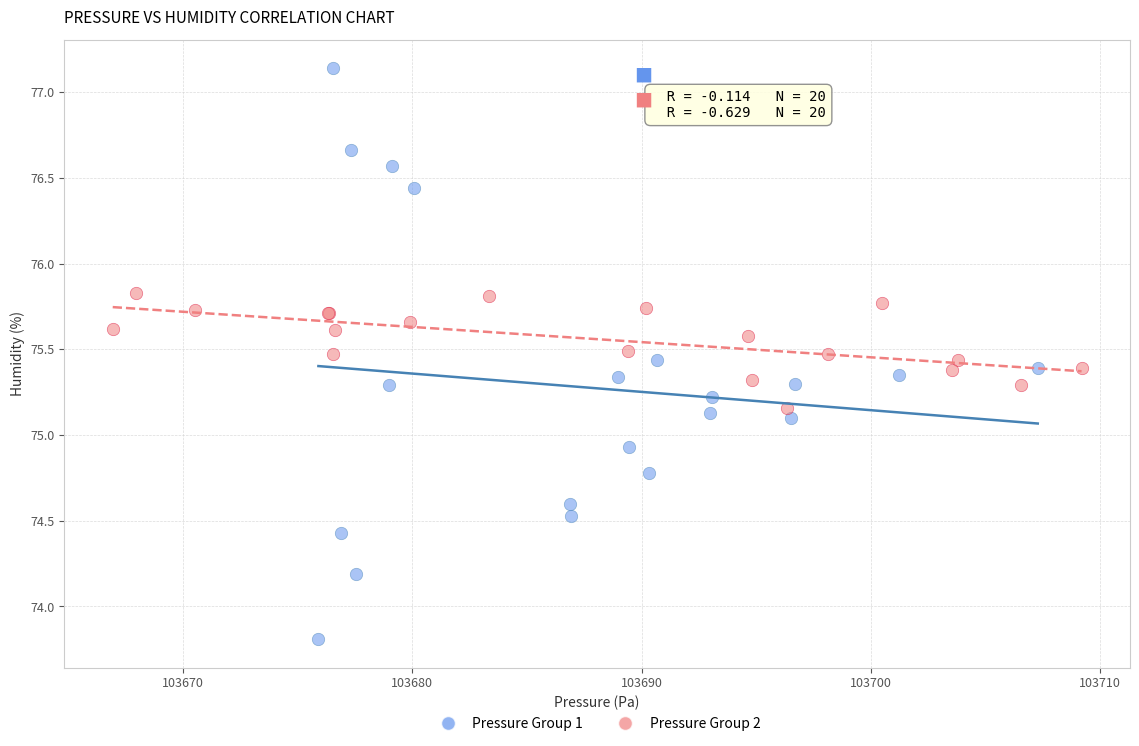

Which series reaches the maximum Y coordinate?

Pressure Group 1